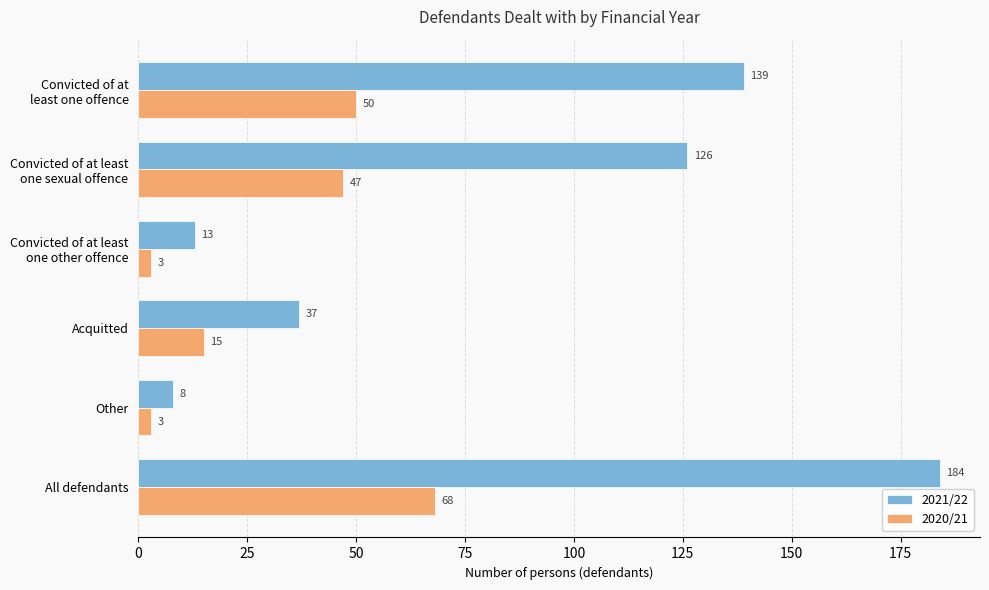

Is it true that 2021/22 equals 8 at Other?

True